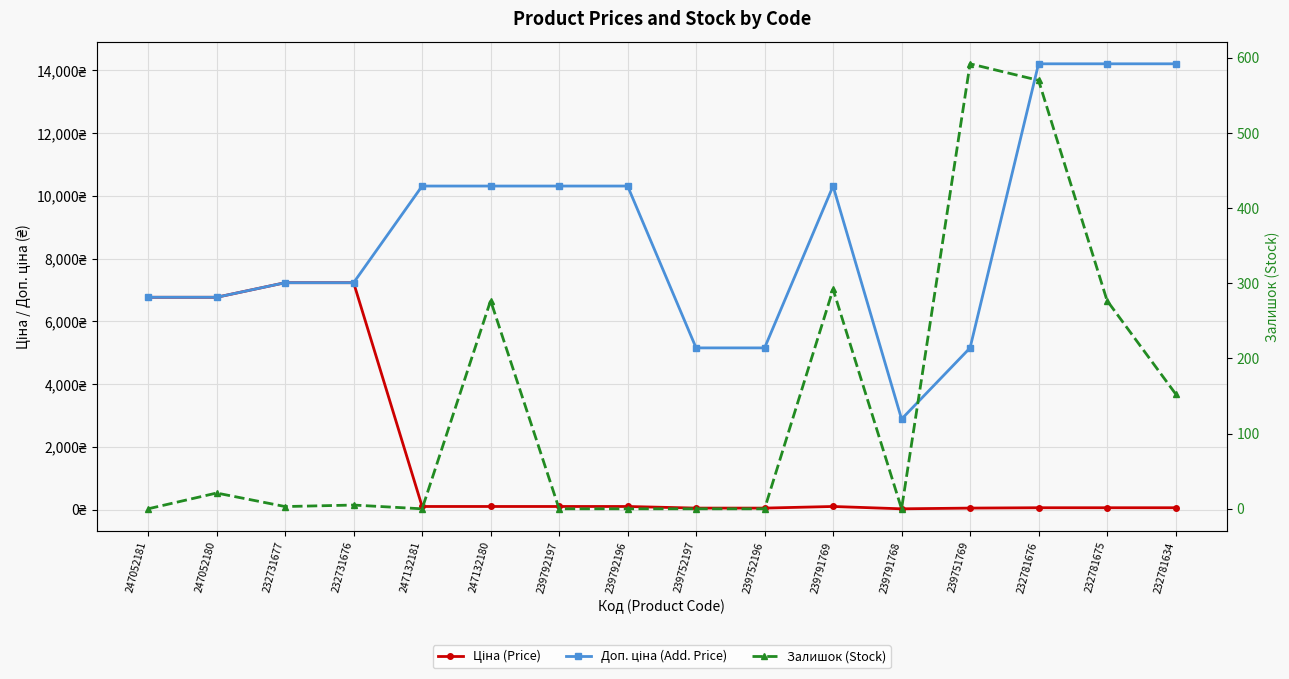

Does the chart display data point markers on the line(s)?

Yes